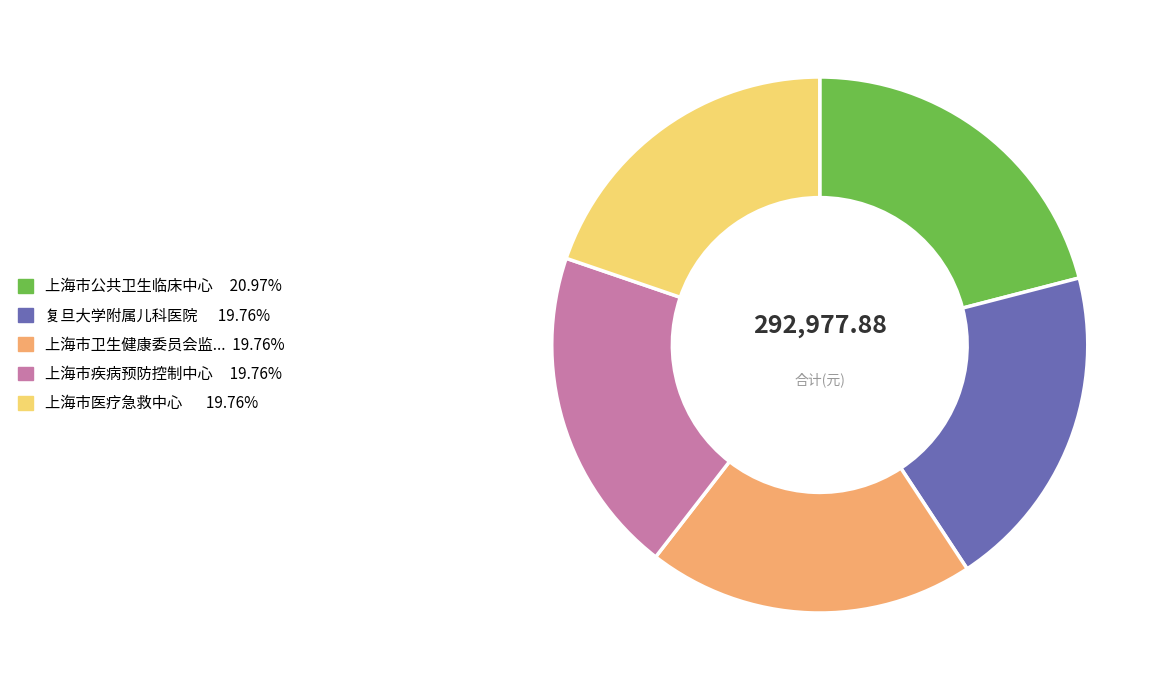

How many segments does this pie chart have?

5